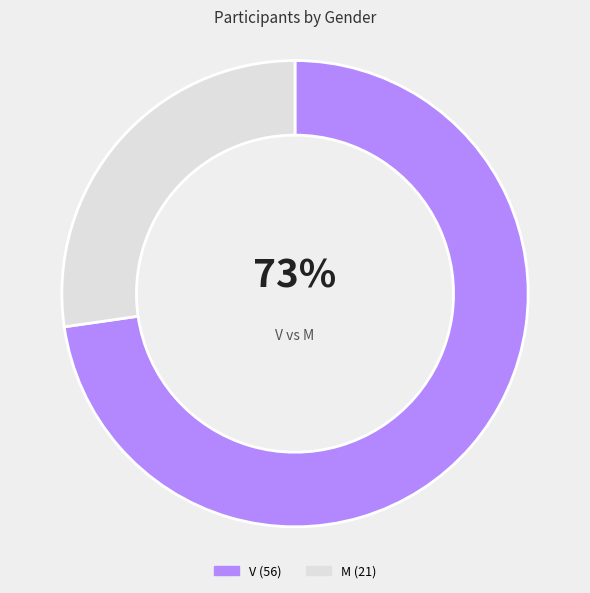

To the nearest percent, what is the average slice percentage?

50%